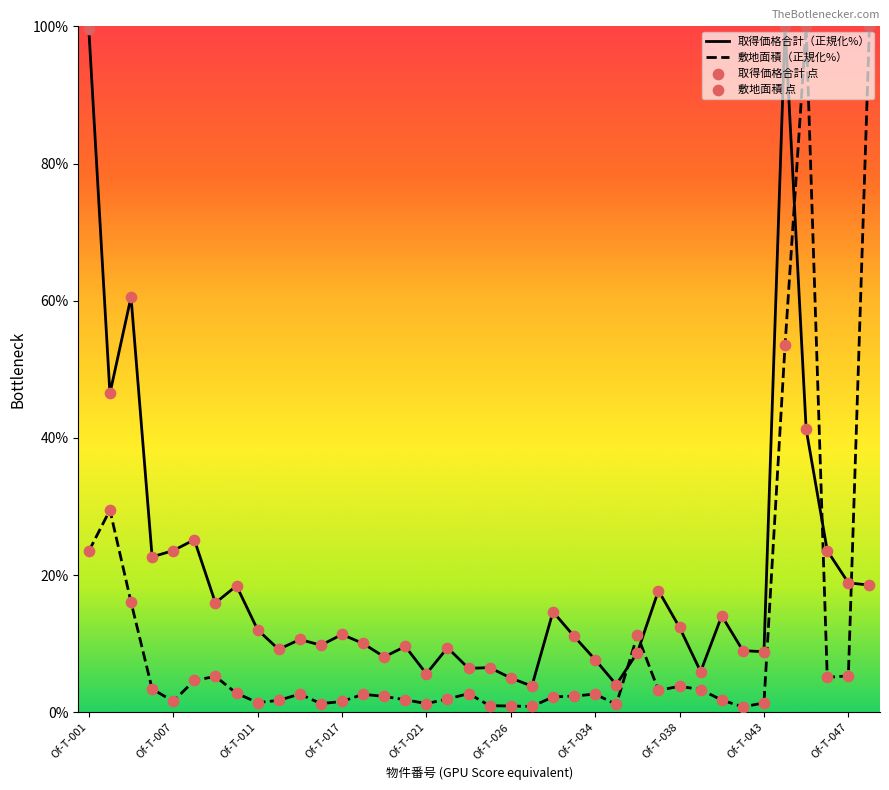

Which series has the largest total across all categories?

取得価格合計（正規化%）